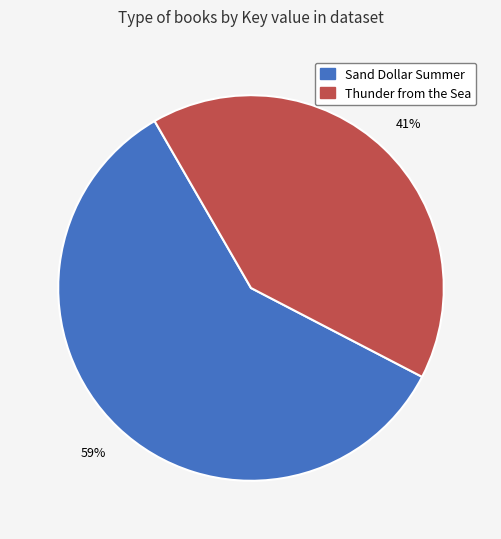

Is there a majority slice in this chart?

Yes